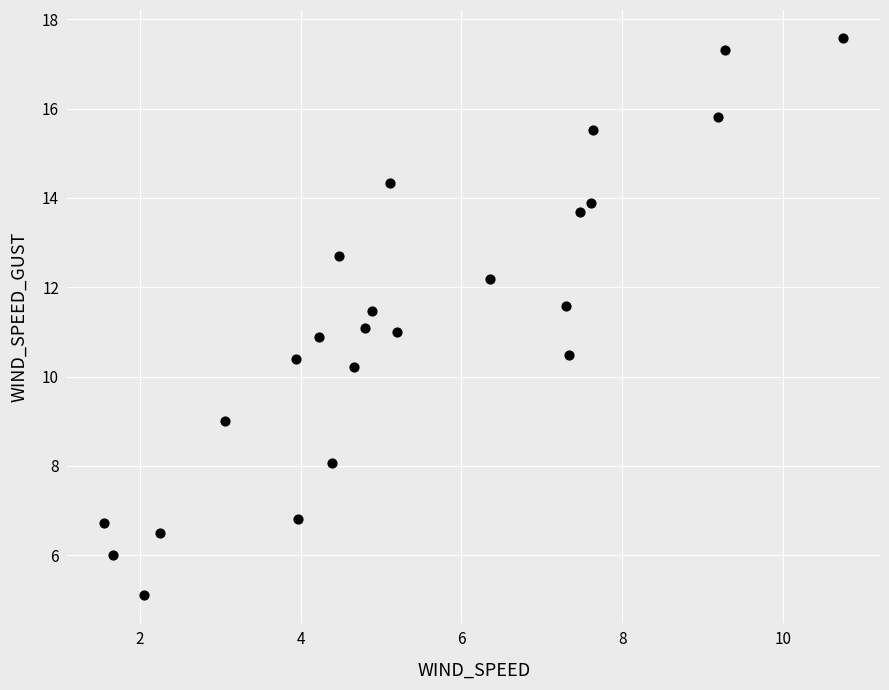

What is the range of X values (max minus min)?

9.2